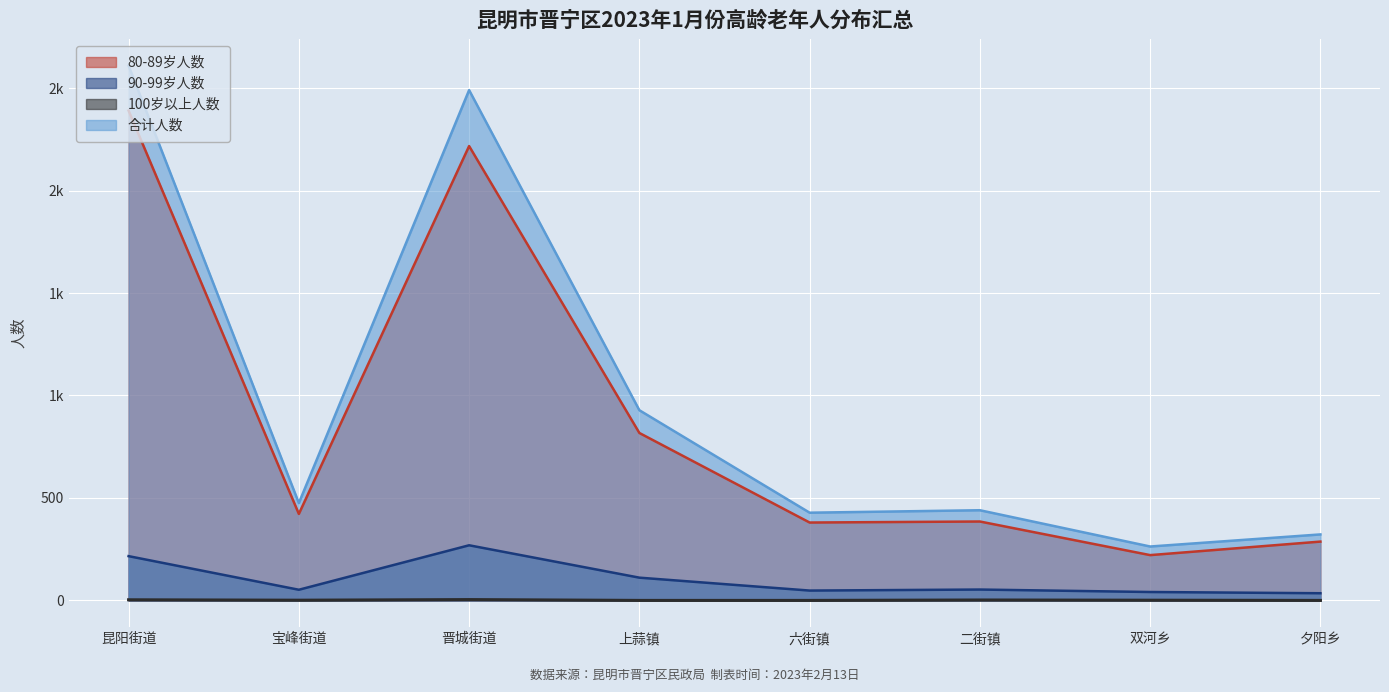

How many data points in 90-99岁人数 are less than 53?

4